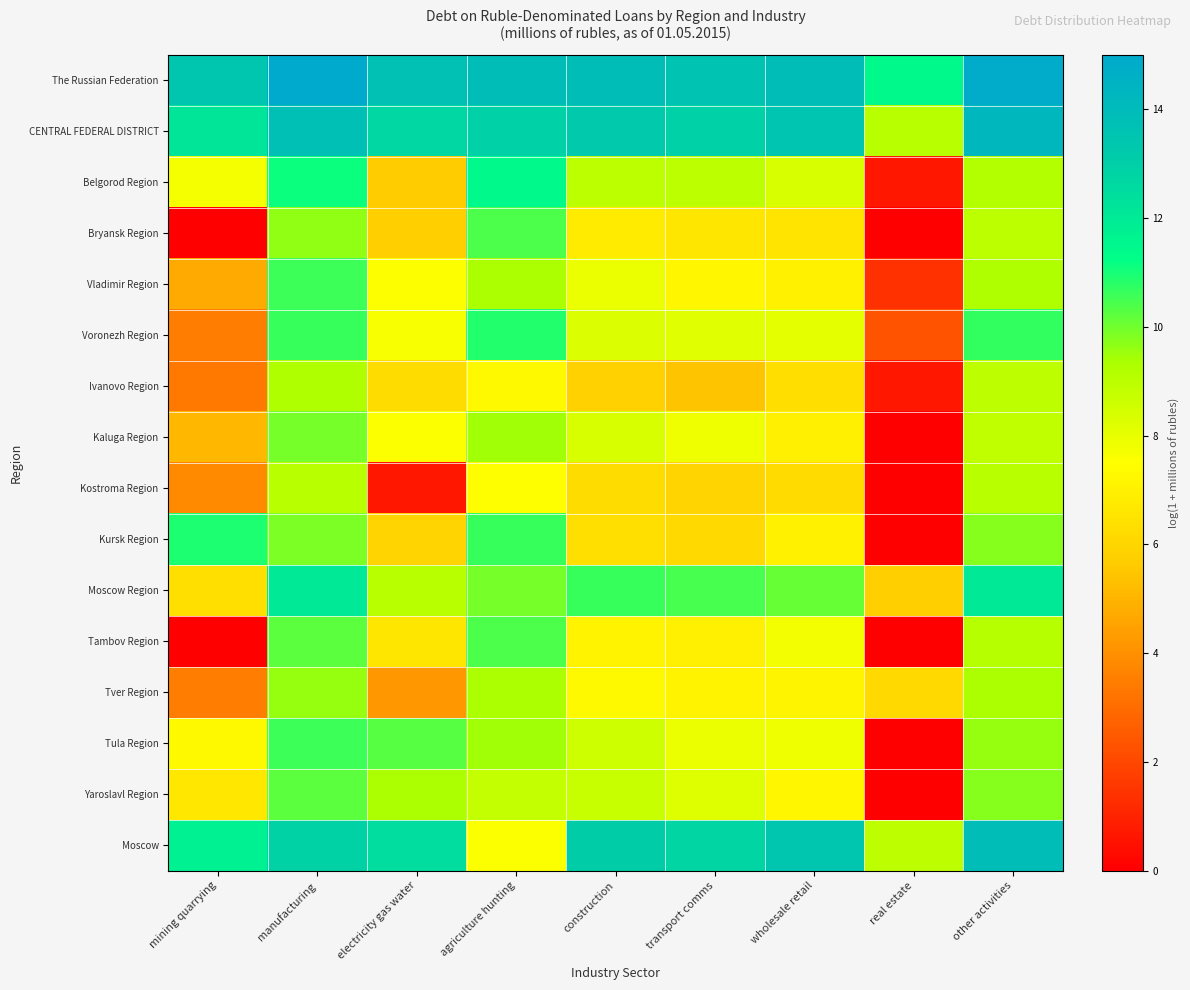

Rank the series by their maximum value, from highest to lowest.

The Russian Federation, CENTRAL FEDERAL DISTRICT, Moscow, Moscow Region, Belgorod Region, Kursk Region, Voronezh Region, Tula Region, Vladimir Region, Bryansk Region, Tambov Region, Yaroslavl Region, Kaluga Region, Tver Region, Ivanovo Region, Kostroma Region